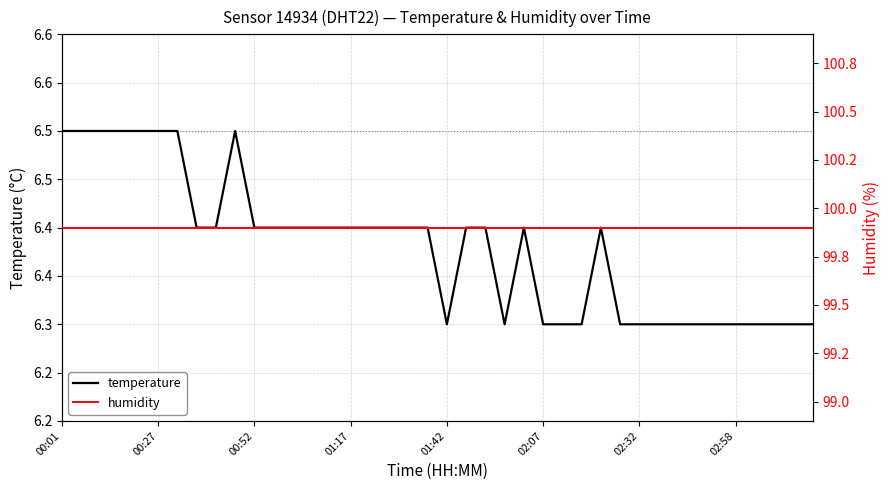

Rank the series by their average value, from lowest to highest.

temperature, humidity